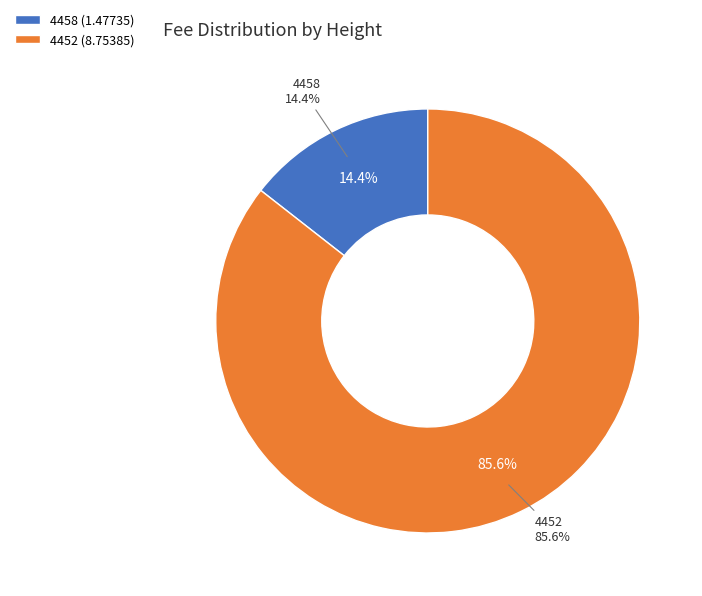

What percentage do 4458 and 4452 together represent?

100.0%